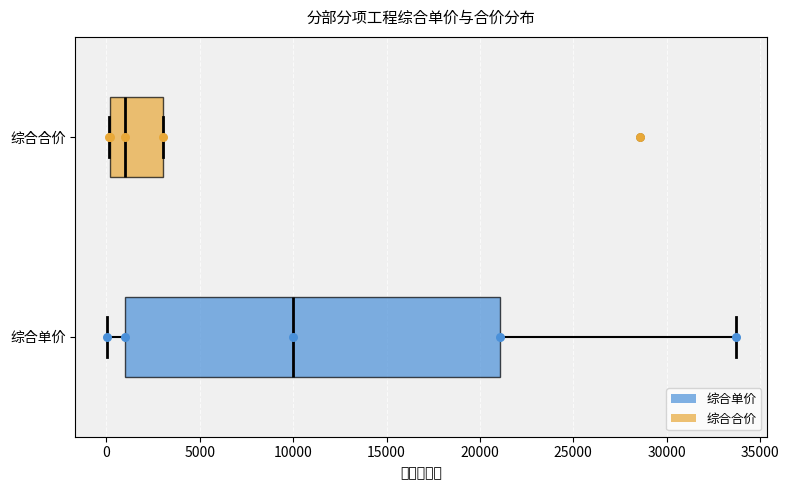

Reading bottom to top, transcribe this box plot: for each box, give where its median line is, the range the box spans, and where its two whiskers end, as read against the x-axis. The values are not printed on the chart, so give them approximately, as read against the axis.

综合单价: median 10000, box 1000 to 21000, whiskers 0 to 33500
综合合价: median 1000, box 0 to 3000, whiskers 0 to 3000